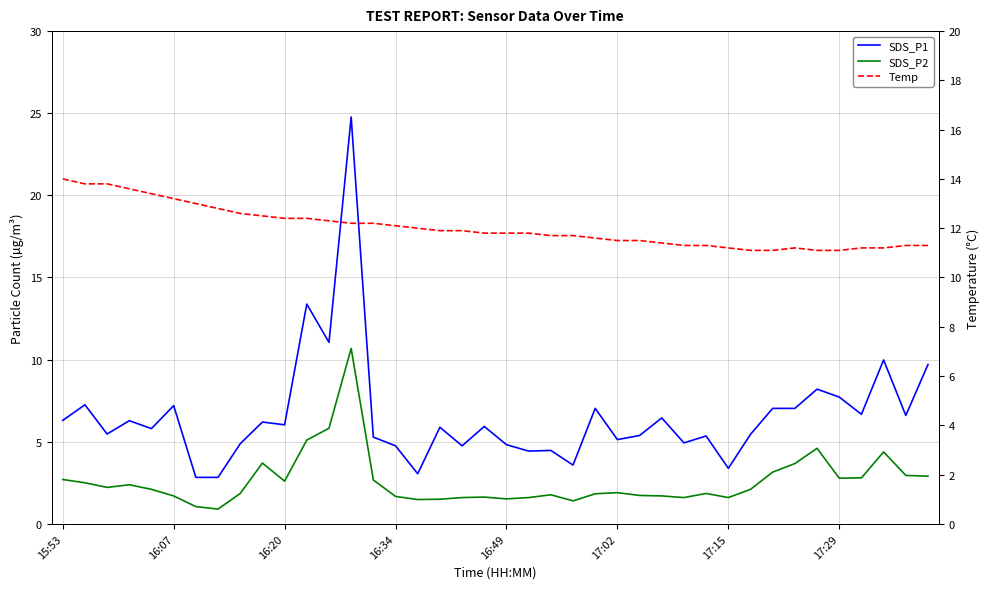

What are all the series names shown in the legend?

SDS_P1, SDS_P2, Temp